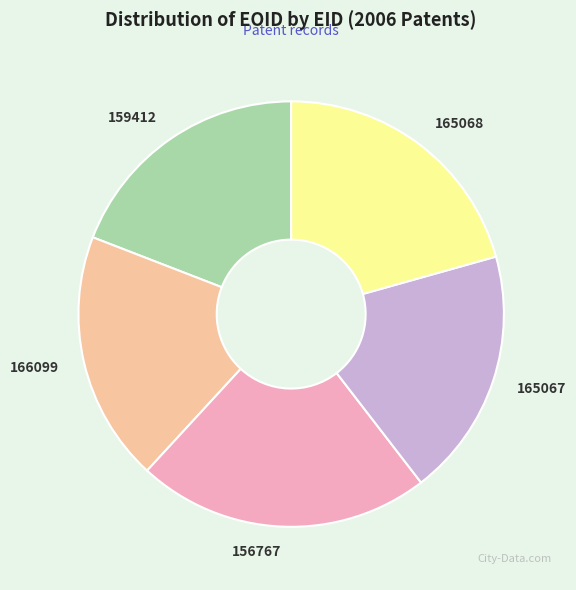

Approximately how many times larger is the value at 156767 compared to 165067?

1.2